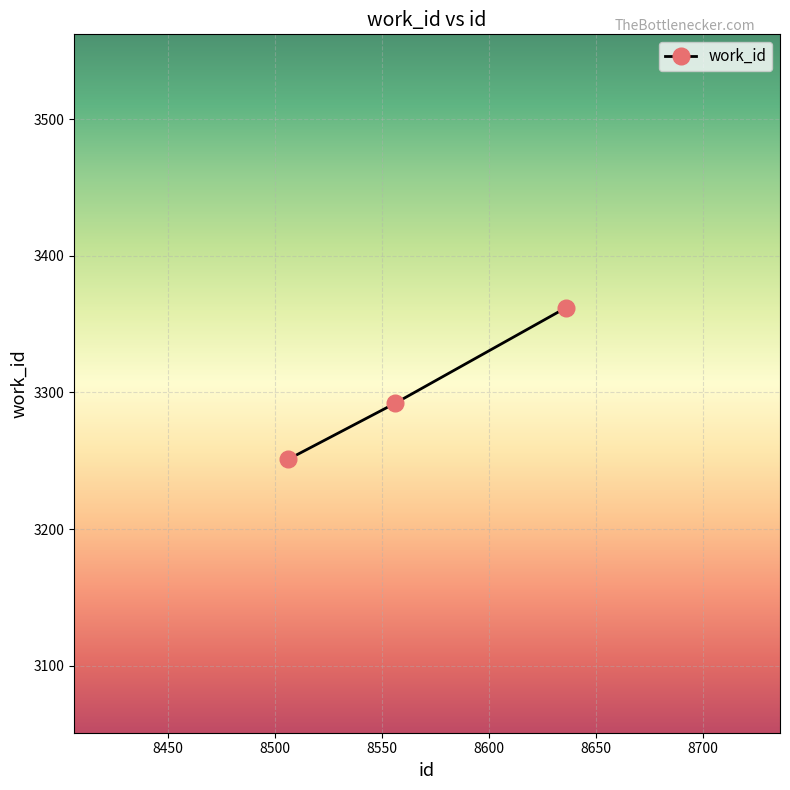

What is the sum of all values?

9905